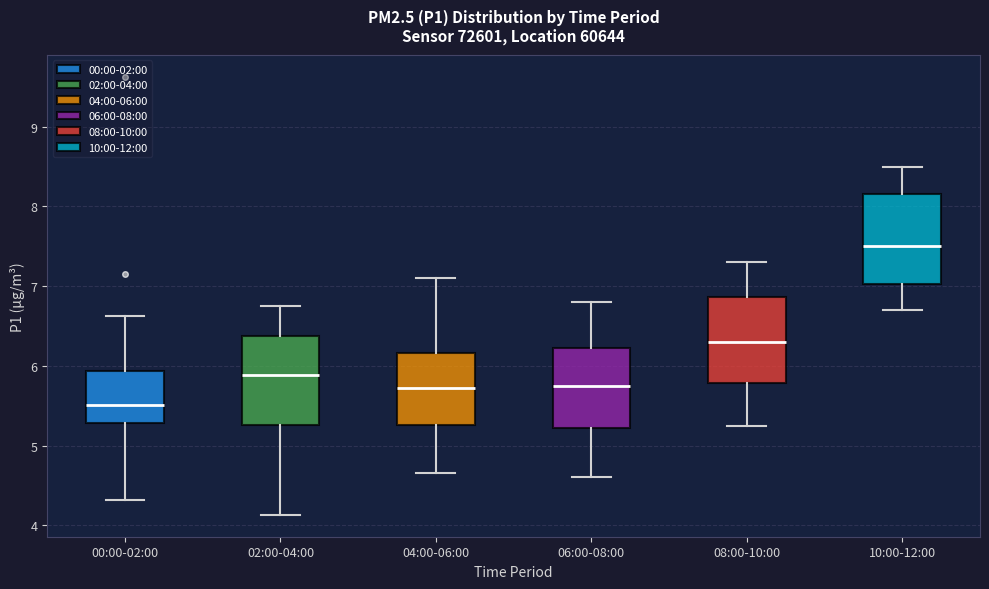

Reading left to right, read every box against the y-axis: the position of its median line, the range the box covers, and the ends of its whiskers. The values are not printed on the chart, so give them approximately, as read against the axis.

00:00-02:00: median 5.5, box 5.3 to 5.9, whiskers 4.3 to 6.6
02:00-04:00: median 5.9, box 5.3 to 6.4, whiskers 4.1 to 6.8
04:00-06:00: median 5.7, box 5.3 to 6.2, whiskers 4.7 to 7.1
06:00-08:00: median 5.8, box 5.2 to 6.2, whiskers 4.6 to 6.8
08:00-10:00: median 6.3, box 5.8 to 6.9, whiskers 5.3 to 7.3
10:00-12:00: median 7.5, box 7.0 to 8.2, whiskers 6.7 to 8.5